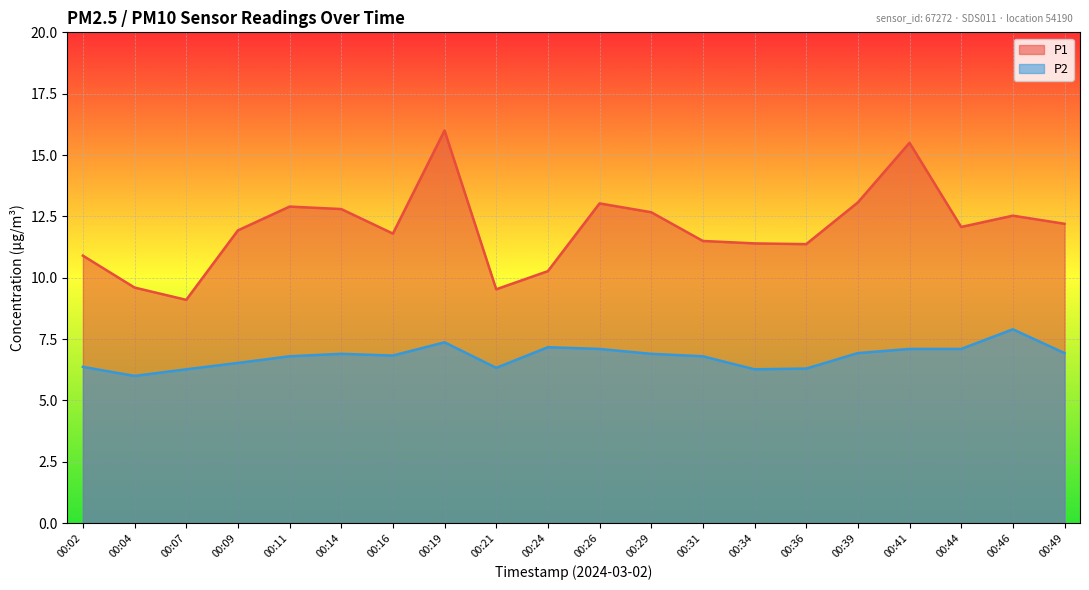

Reading left to right, extract all data points from this chart.

P1: 10.9	9.6	9.1	11.9	12.9	12.8	11.8	16.0	9.5	10.3	13.0	12.7	11.5	11.4	11.4	13.1	15.5	12.1	12.5	12.2
P2: 6.4	6.0	6.3	6.5	6.8	6.9	6.8	7.4	6.3	7.2	7.1	6.9	6.8	6.3	6.3	6.9	7.1	7.1	7.9	6.9